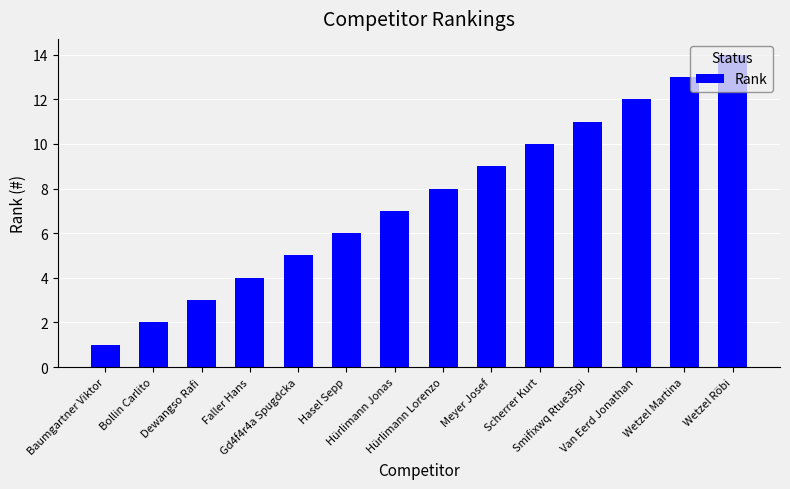

The value at Van Eerd Jonathan is 16. True or false?

False